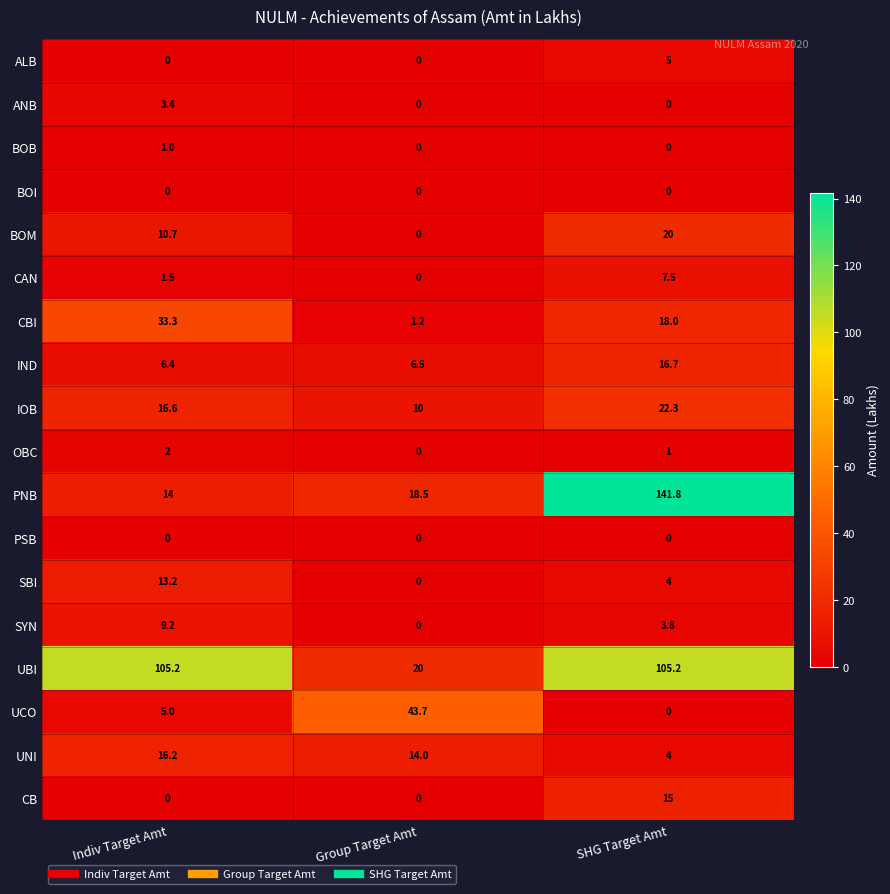

Which series has the widest spread of values?

PNB